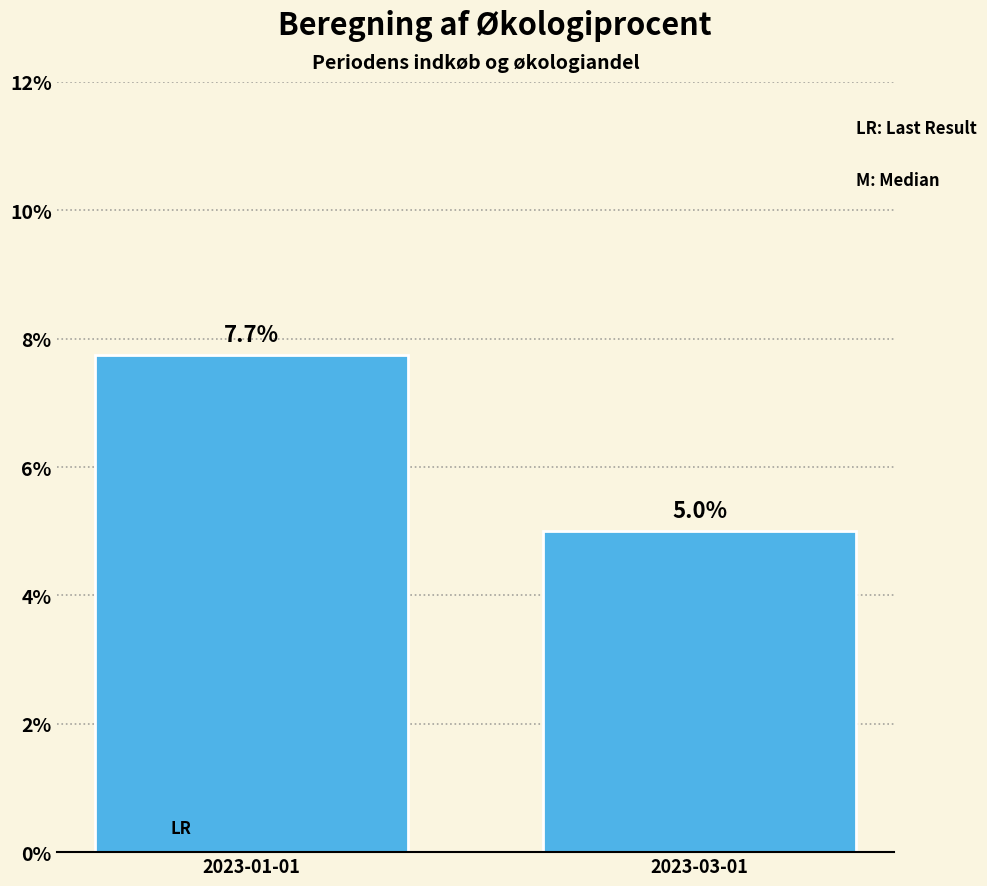

Reading left to right, list all the values displayed in this chart.

7.7	5.0